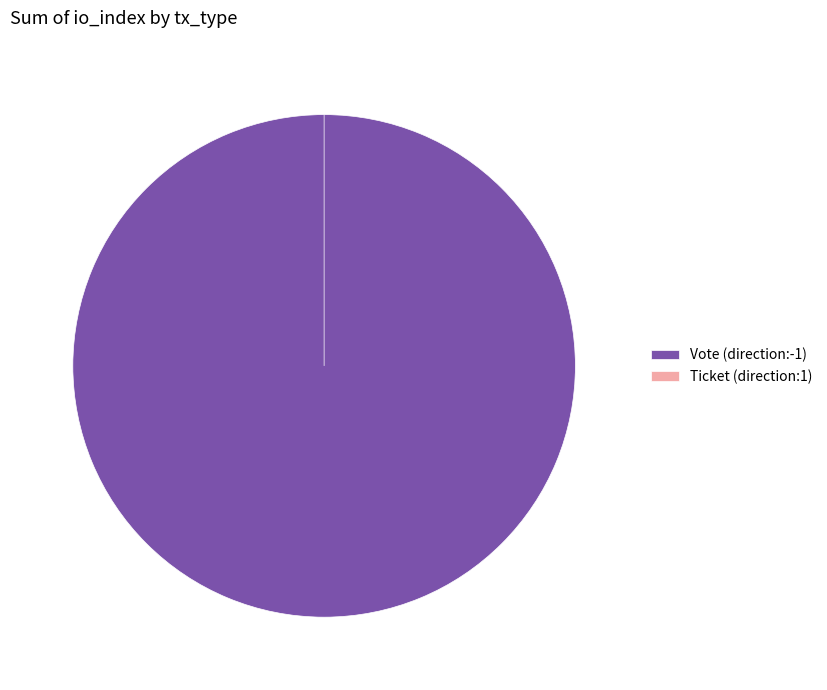

To the nearest percent, what percentage of the pie is Vote (direction:-1)?

100%